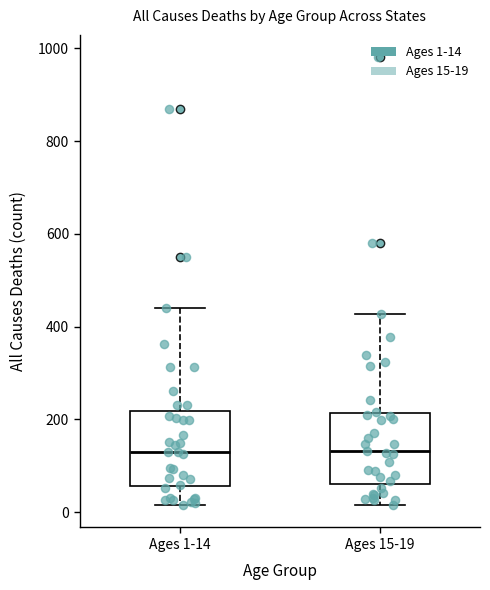

Reading left to right, transcribe this box plot: for each box, give where its median line is, the range the box spans, and where its two whiskers end, as read against the y-axis. The values are not printed on the chart, so give them approximately, as read against the axis.

Ages 1-14: median 140, box 60 to 220, whiskers 20 to 440
Ages 15-19: median 140, box 60 to 220, whiskers 20 to 420